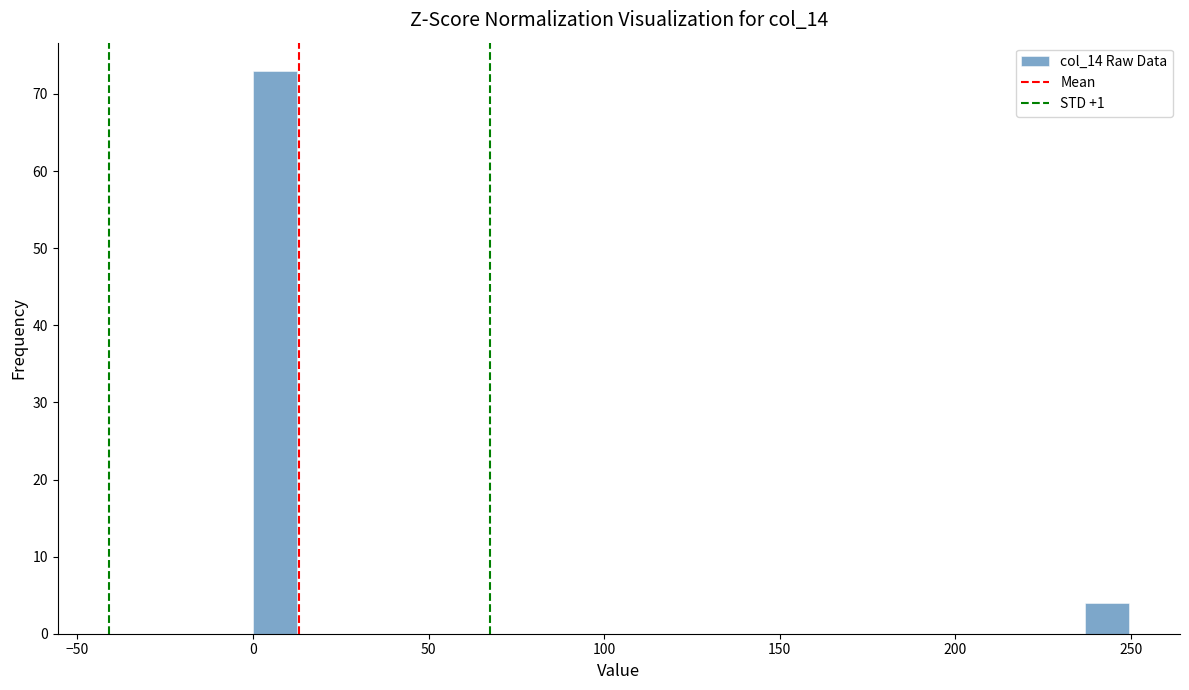

Read against the x-axis, roughly where is the centre of the tallest bar?

5